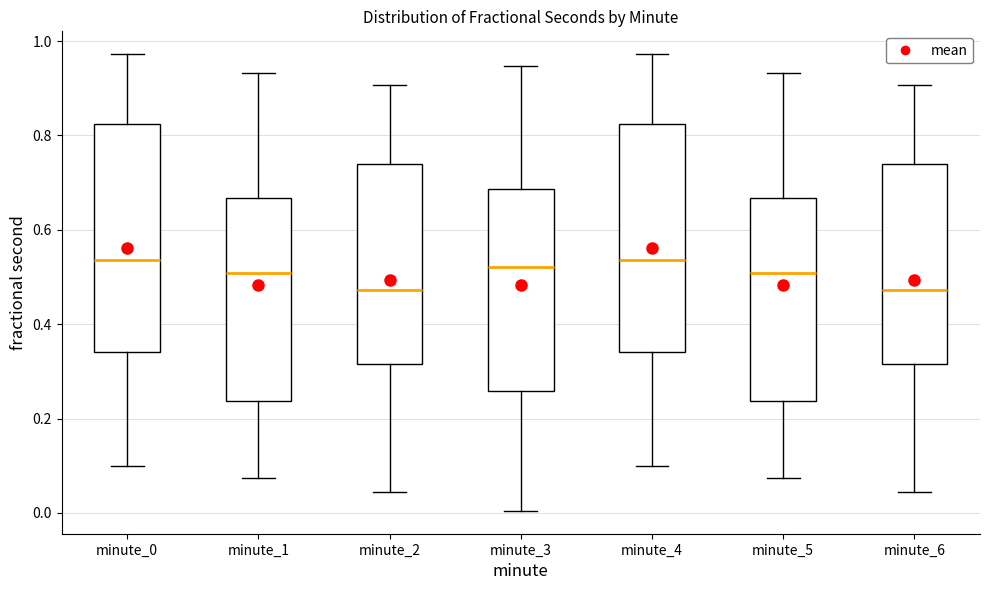

Reading left to right, transcribe this box plot: for each box, give where its median line is, the range the box spans, and where its two whiskers end, as read against the y-axis. The values are not printed on the chart, so give them approximately, as read against the axis.

minute_0: median 0.54, box 0.34 to 0.82, whiskers 0.10 to 0.98
minute_1: median 0.50, box 0.24 to 0.66, whiskers 0.08 to 0.94
minute_2: median 0.48, box 0.32 to 0.74, whiskers 0.04 to 0.90
minute_3: median 0.52, box 0.26 to 0.68, whiskers 0.00 to 0.94
minute_4: median 0.54, box 0.34 to 0.82, whiskers 0.10 to 0.98
minute_5: median 0.50, box 0.24 to 0.66, whiskers 0.08 to 0.94
minute_6: median 0.48, box 0.32 to 0.74, whiskers 0.04 to 0.90